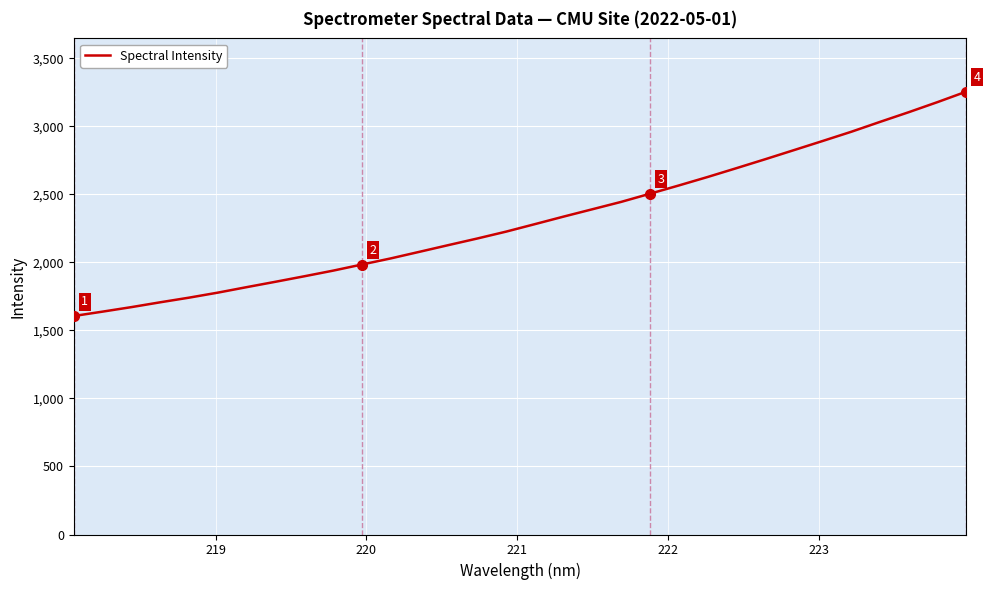

What is the minimum value shown in the chart?

1605.7